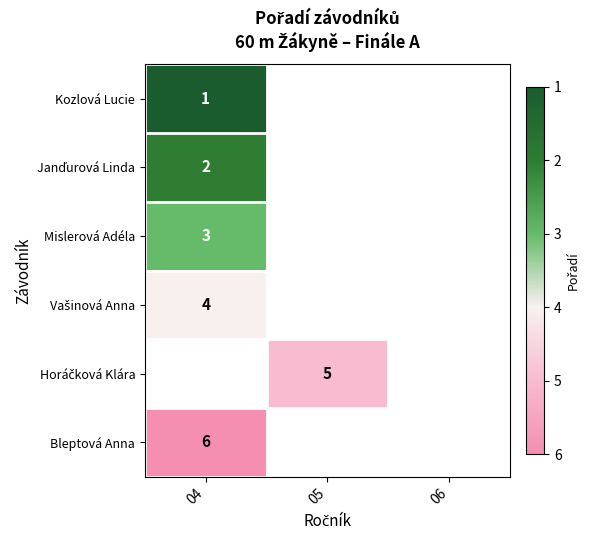

Between 05 and 04, which is larger?

04